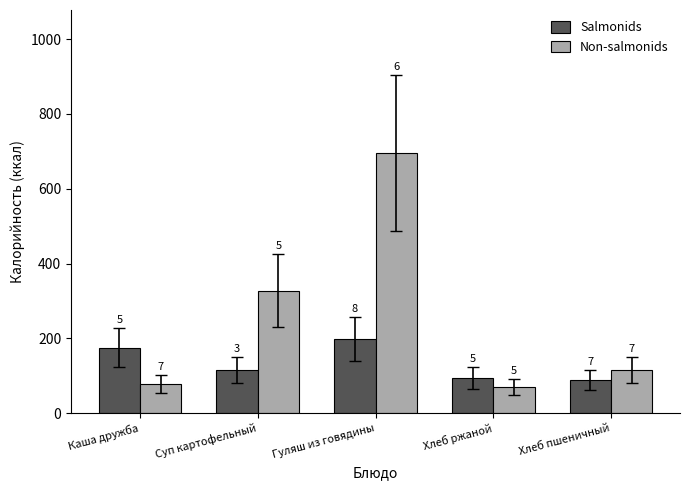

Is it true that Salmonids equals 158.2 at Хлеб пшеничный?

False